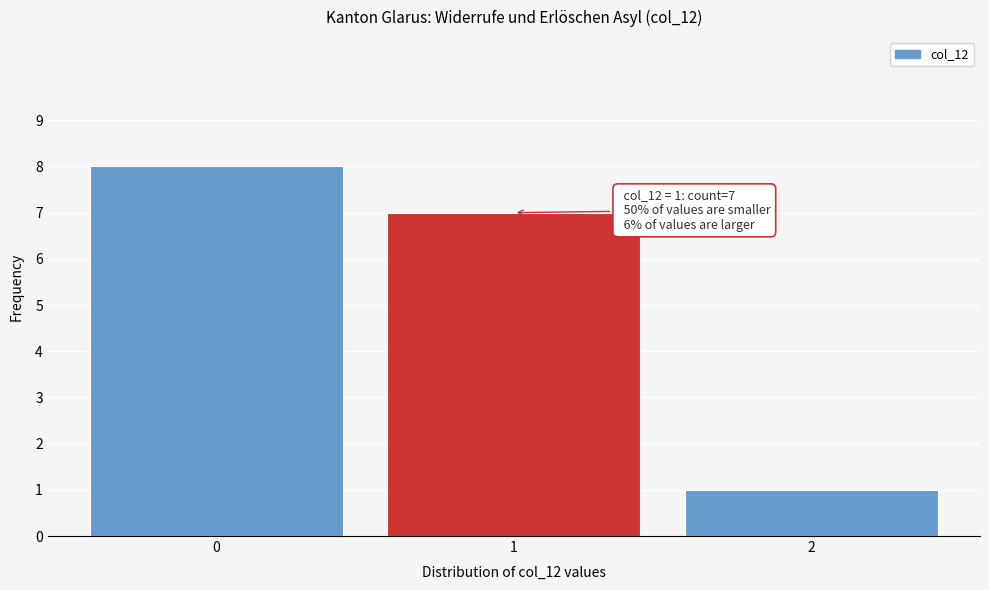

Which range on the x-axis has the tallest bar?

-0.5 to 0.5